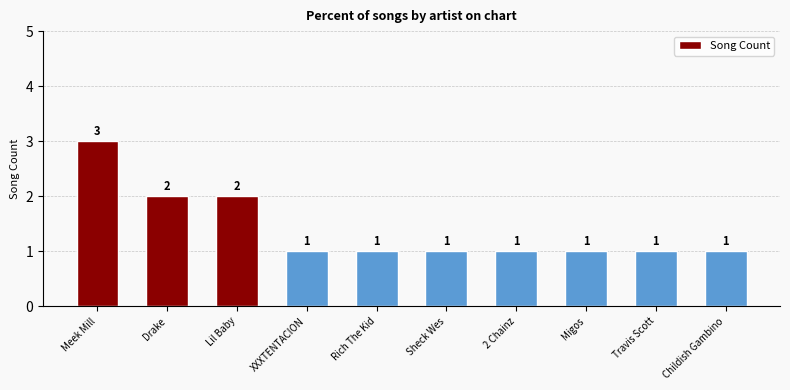

How many bars are there in total?

10